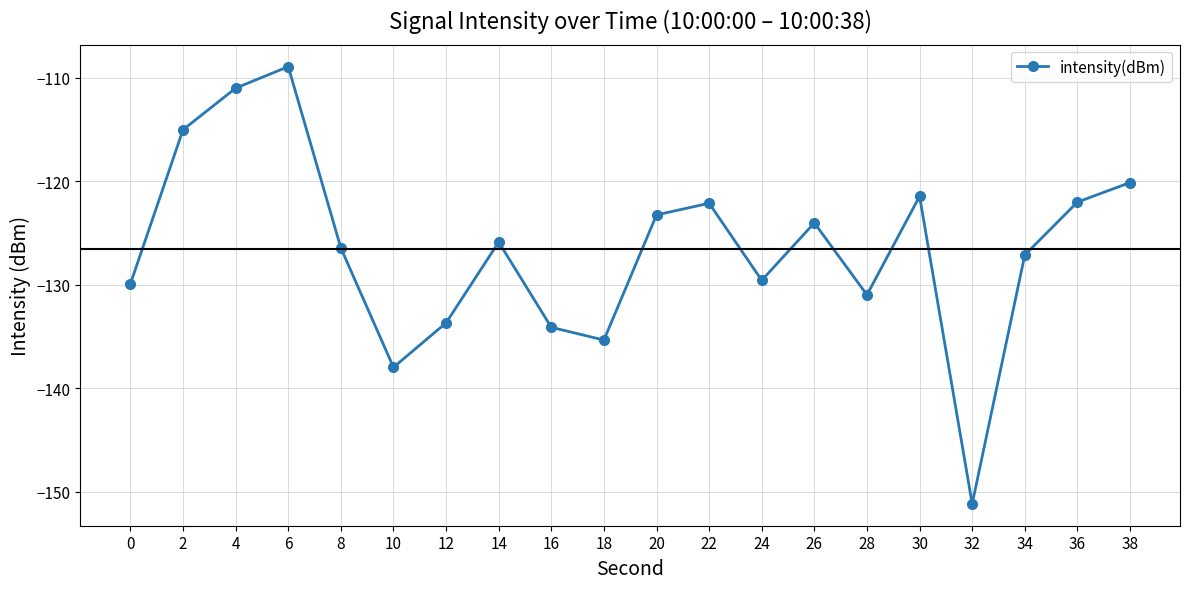

What is the approximate value at 38?

-120.1